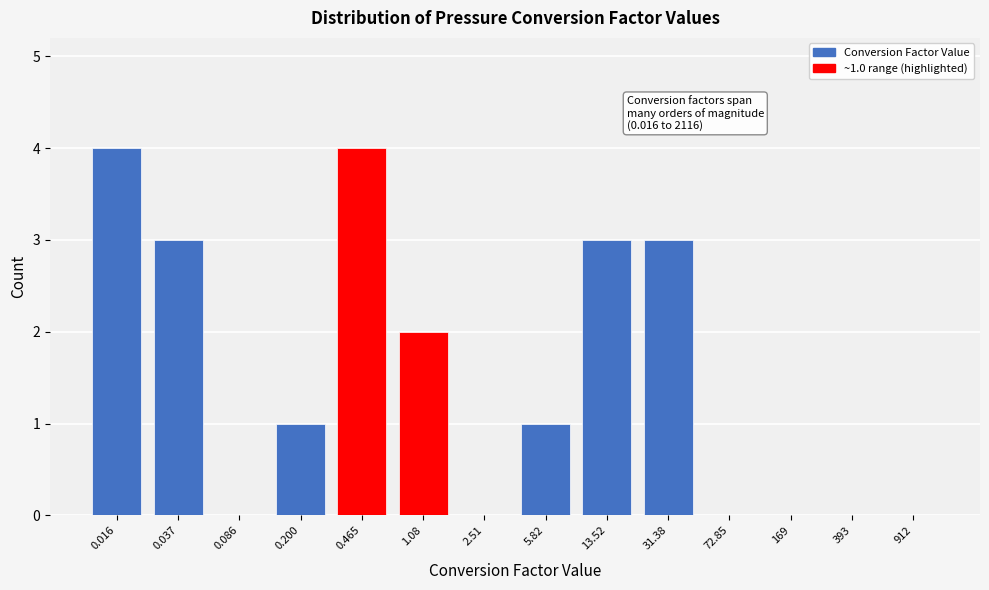

Reading left to right, what are all the values shown in this chart?

0.016=4	0.037=3	0.086=0	0.200=1	0.465=4	1.08=2	2.51=0	5.82=1	13.52=3	31.38=3	72.85=0	169=0	393=0	912=0